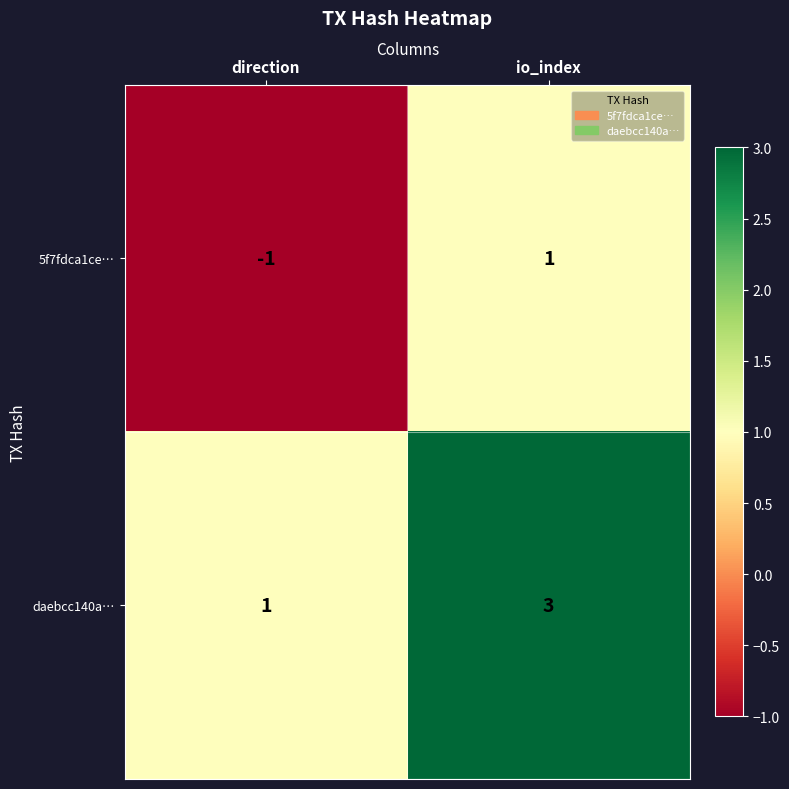

What is the spread (max minus min) of values at direction?

2